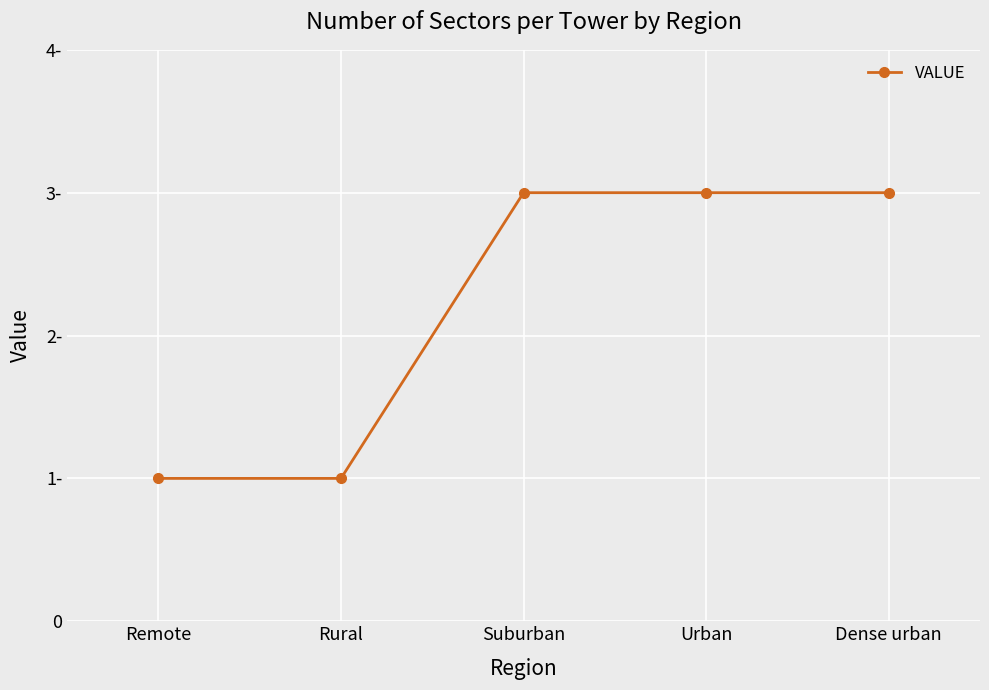

What is the difference between the maximum and second lowest values?

2